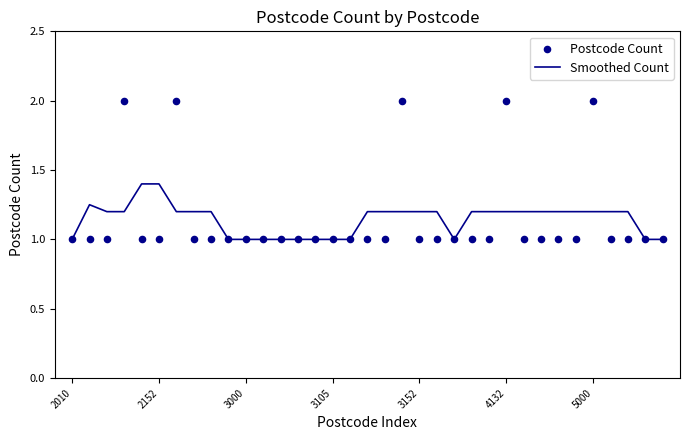

Which series has the largest total across all categories?

Smoothed Count